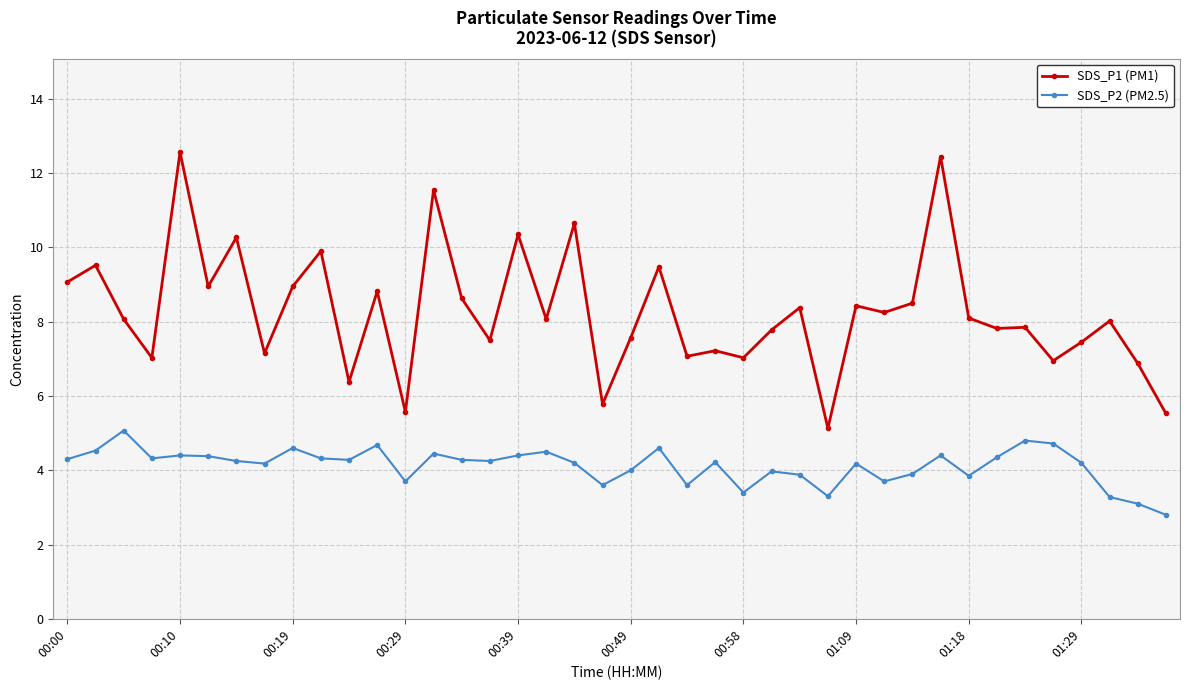

Which series has the largest total across all categories?

SDS_P1 (PM1)